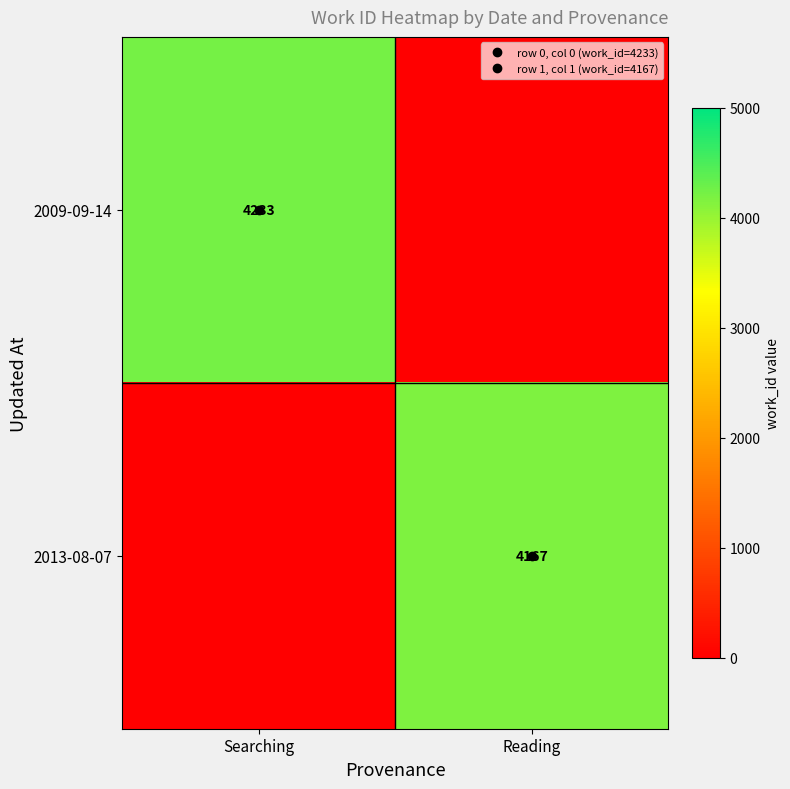

Which series has the largest range (max minus min)?

2009-09-14